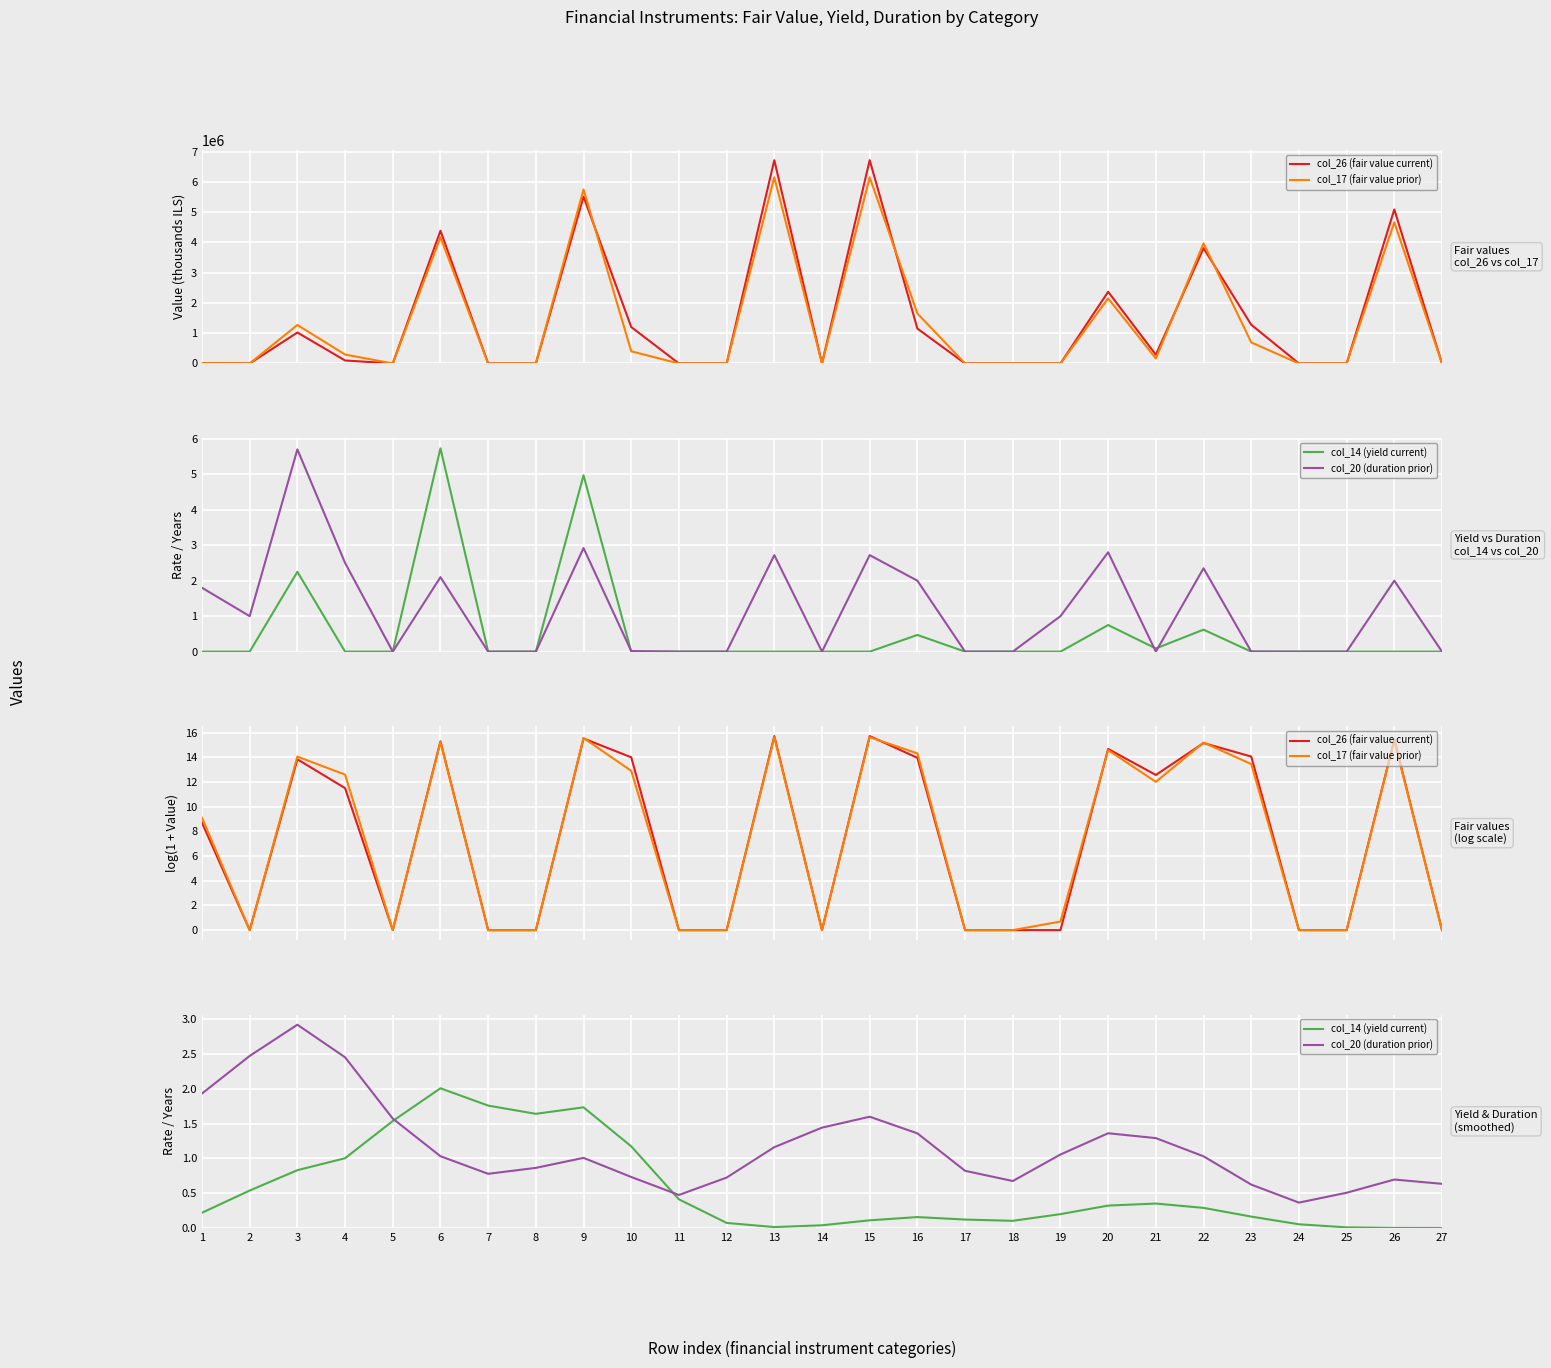

The col_14 (yield current) series shows 0.0 at 13. True or false?

True